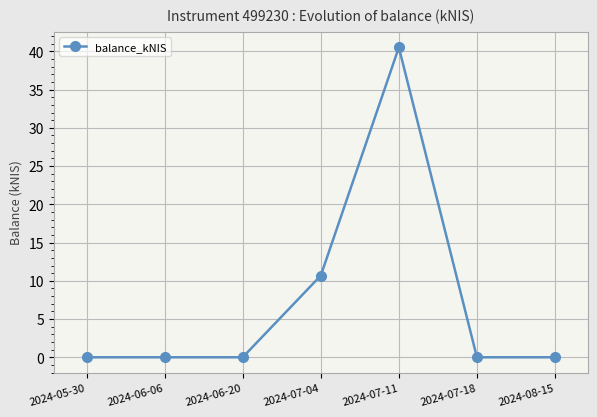

True or false: the data shows 0.0 at 2024-05-30.

True